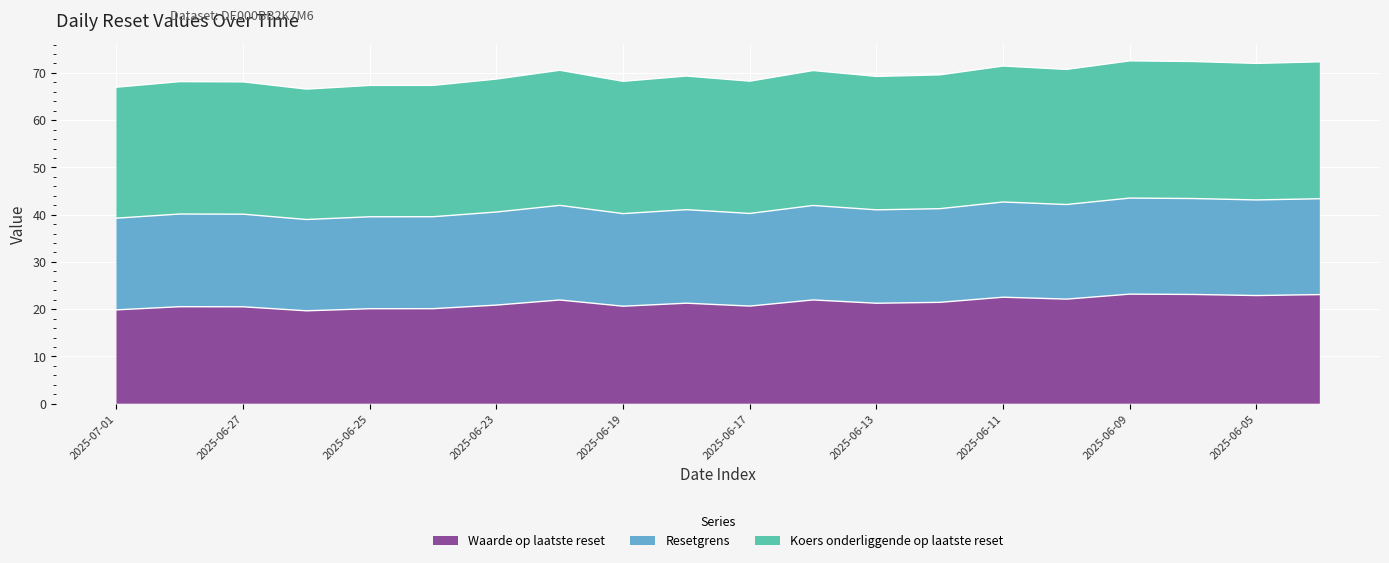

Rank the categories by Resetgrens value from highest to lowest.

2025-06-09, 2025-06-06, 2025-06-04, 2025-06-05, 2025-06-11, 2025-06-10, 2025-06-20, 2025-06-16, 2025-06-12, 2025-06-18, 2025-06-13, 2025-06-23, 2025-06-17, 2025-06-19, 2025-06-30, 2025-06-27, 2025-06-24, 2025-06-25, 2025-07-01, 2025-06-26